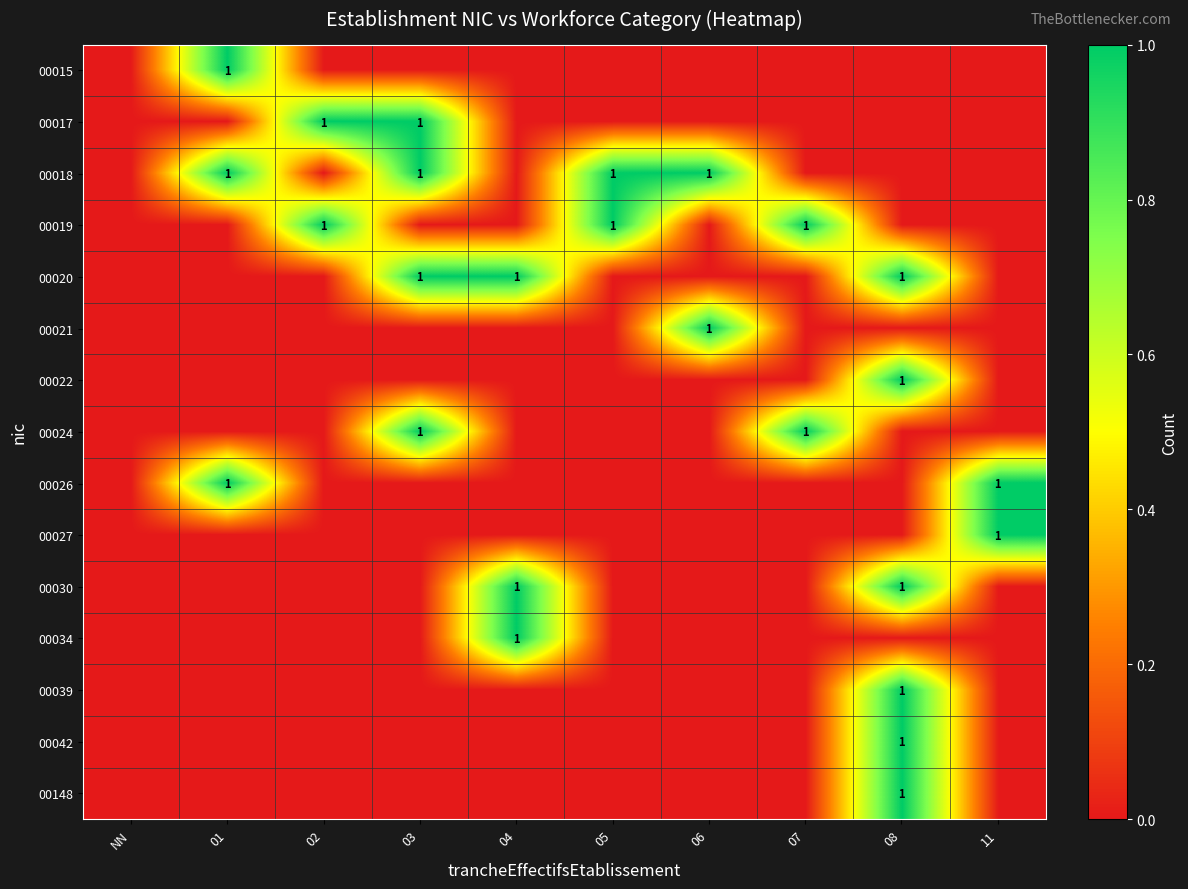

The 00019 series shows 0 at 02. True or false?

False